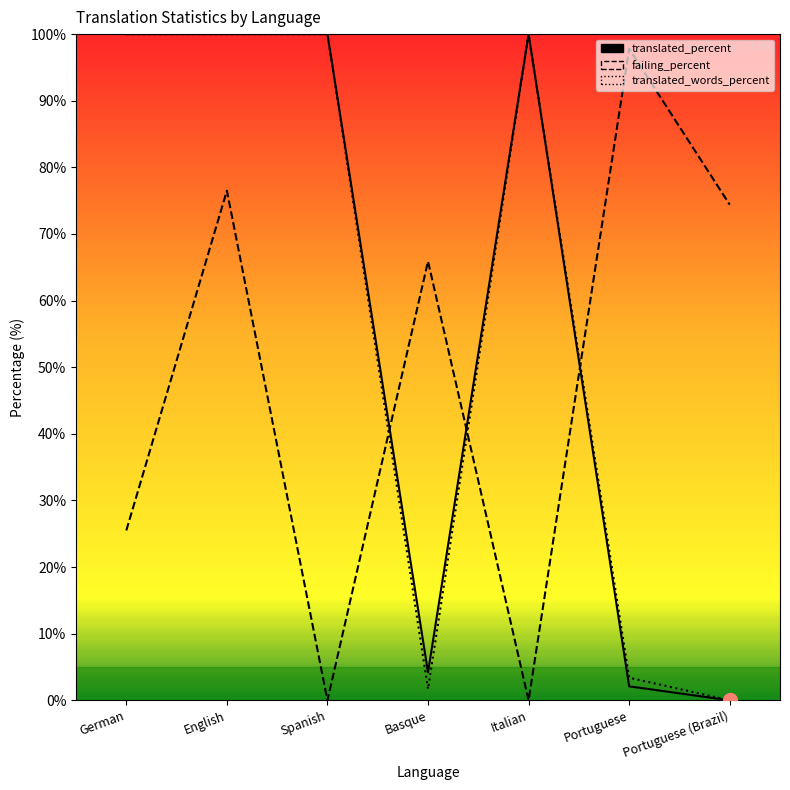

What is the sum of all translated_words_percent values?

405.1